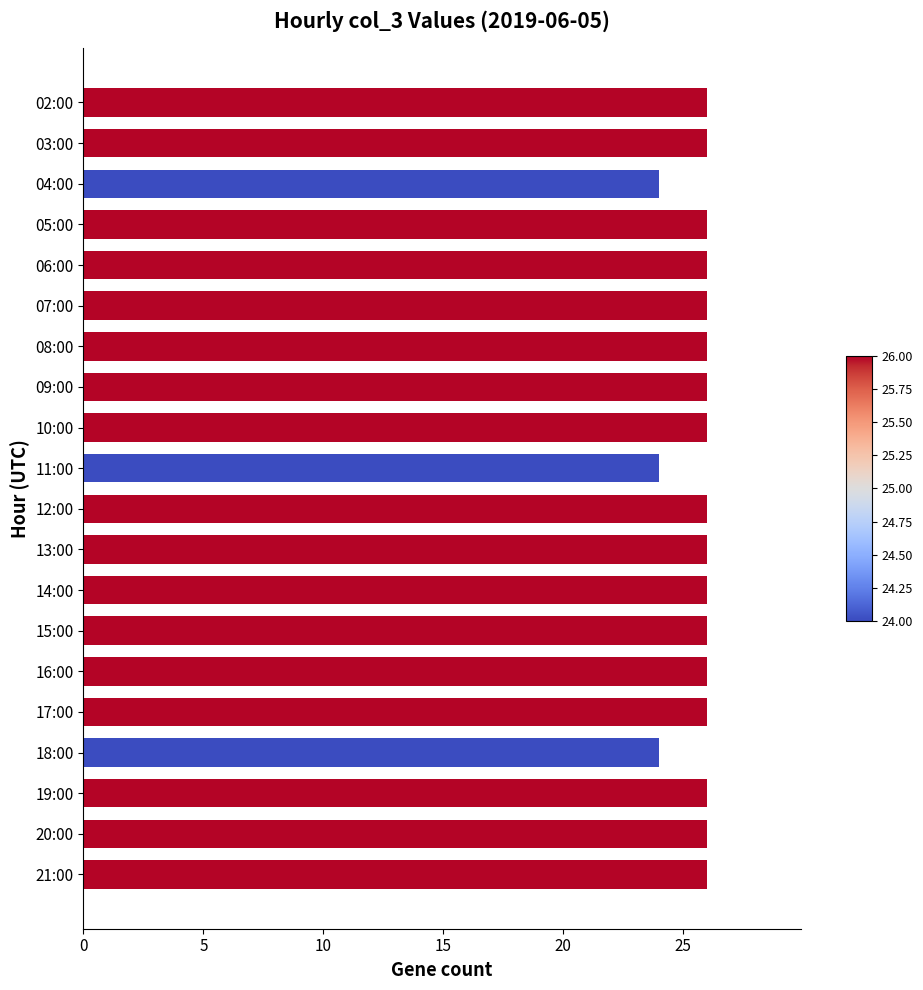

The value at 20:00 is 13. True or false?

False